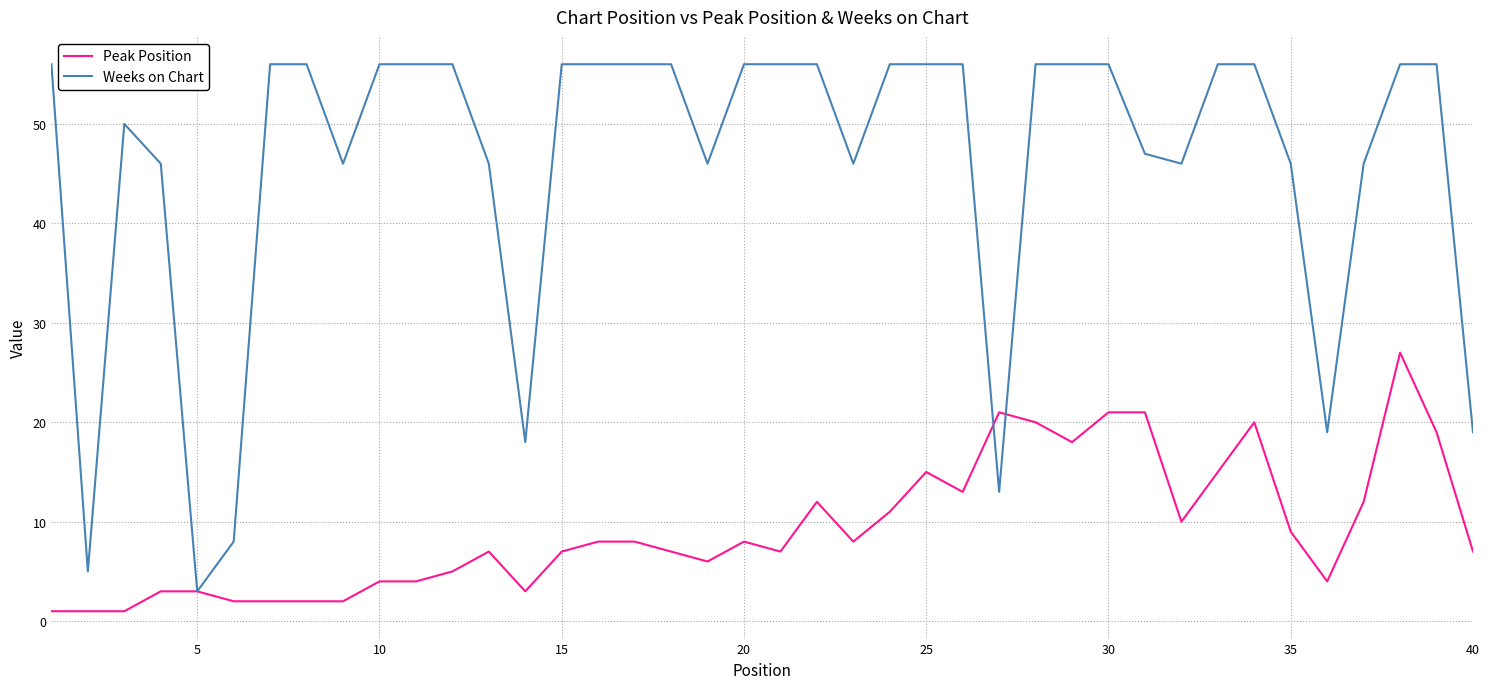

Which series has the widest spread of values?

Weeks on Chart